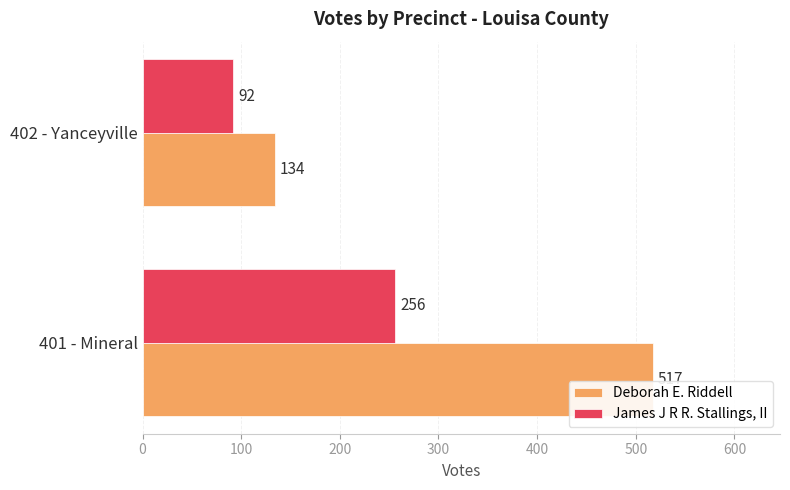

What is the difference between the maximum and minimum values in the James J R R. Stallings, II series?

164